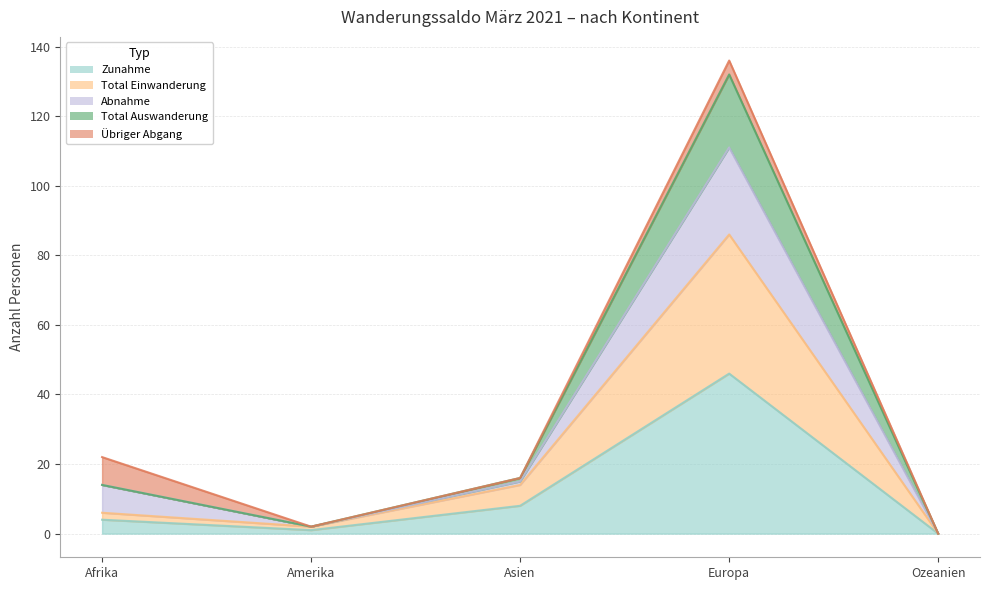

What position from the right is Amerika?

4